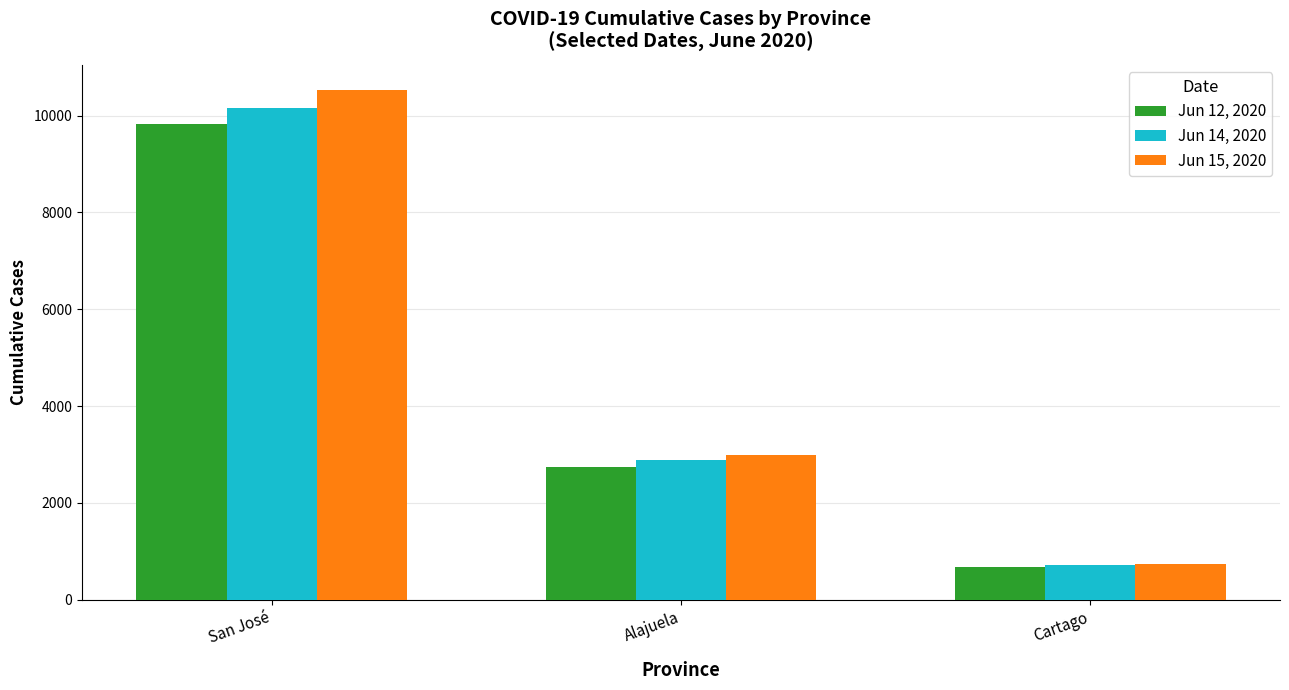

Count the number of categories in the chart.

3